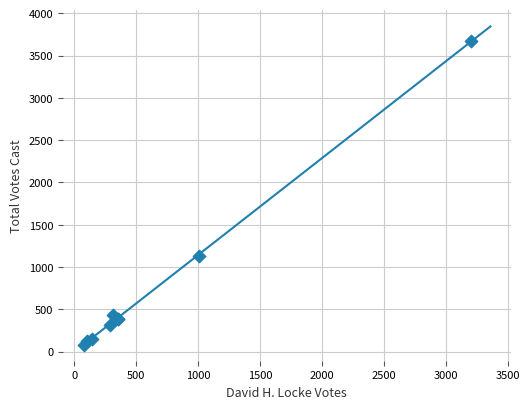

What Y value in the scatter plot is closest to 1875?

1125